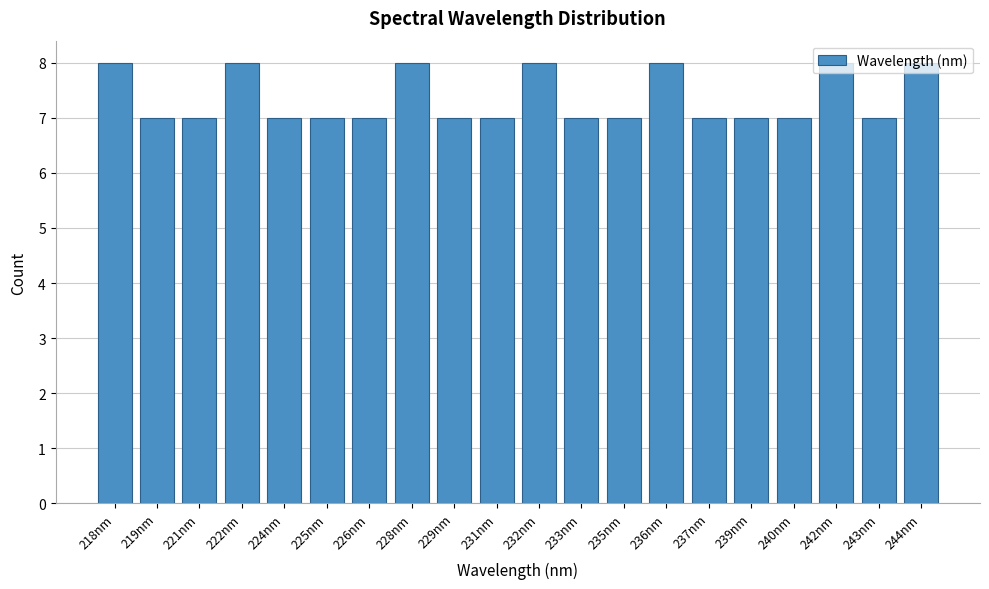

What is the sum of the values at 242nm and 243nm?

15